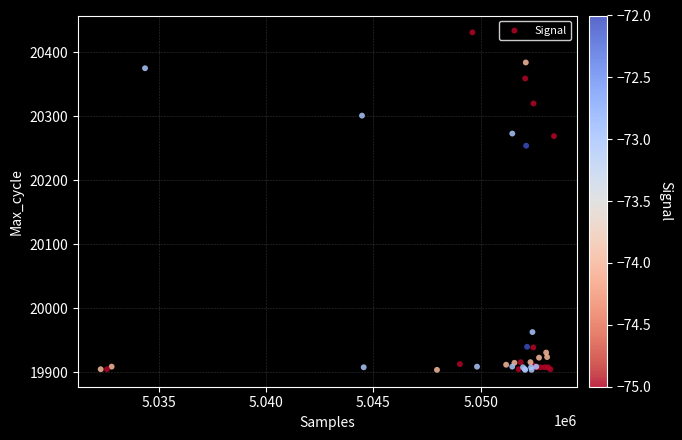

What Y value in the scatter plot is closest to 20167?

20254